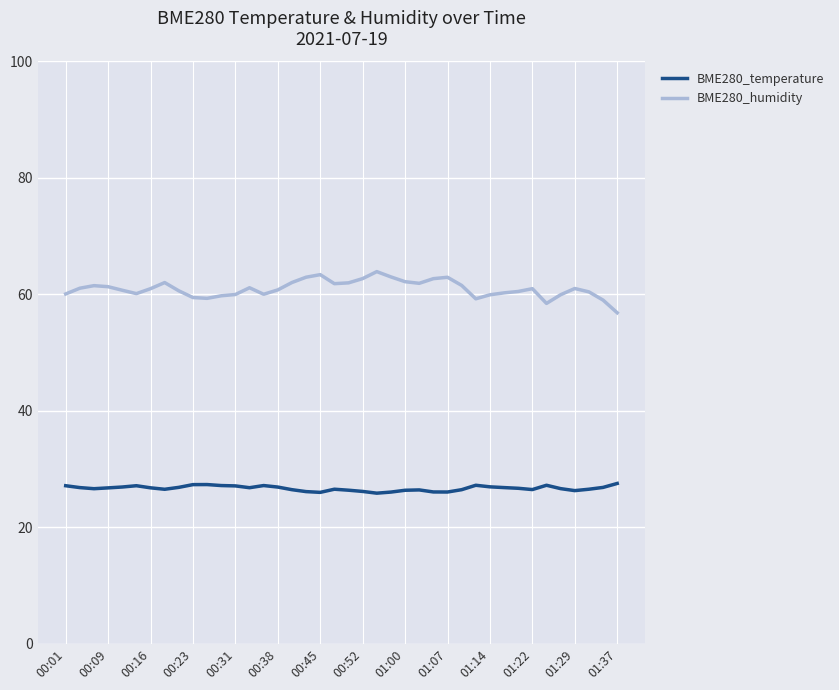

What is the minimum value for BME280_humidity?

56.8